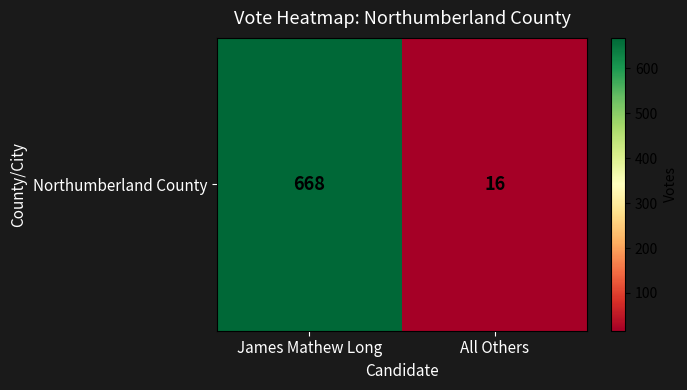

Rank the categories by value from lowest to highest.

All Others, James Mathew Long